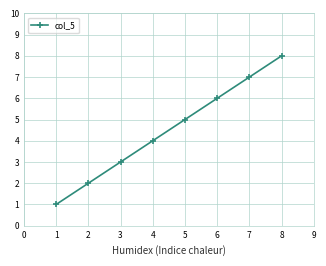

What is the maximum value shown in the chart?

8